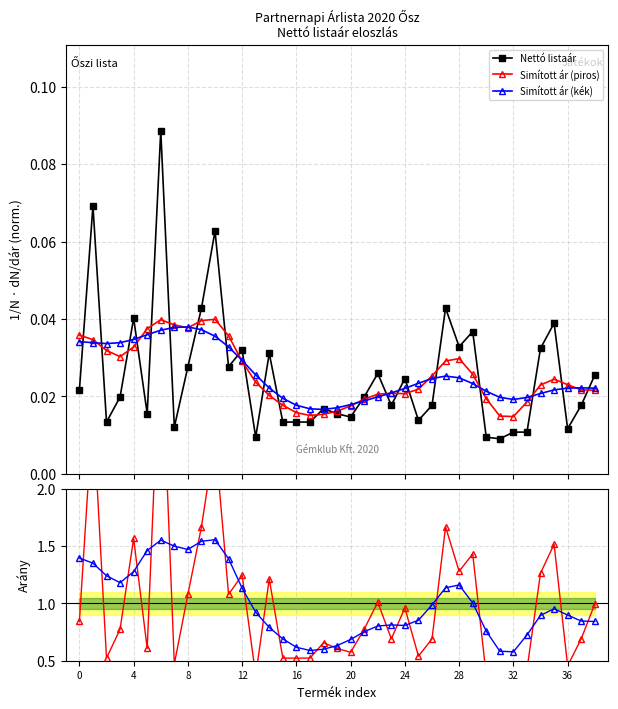

How many lines are shown in the chart?

5